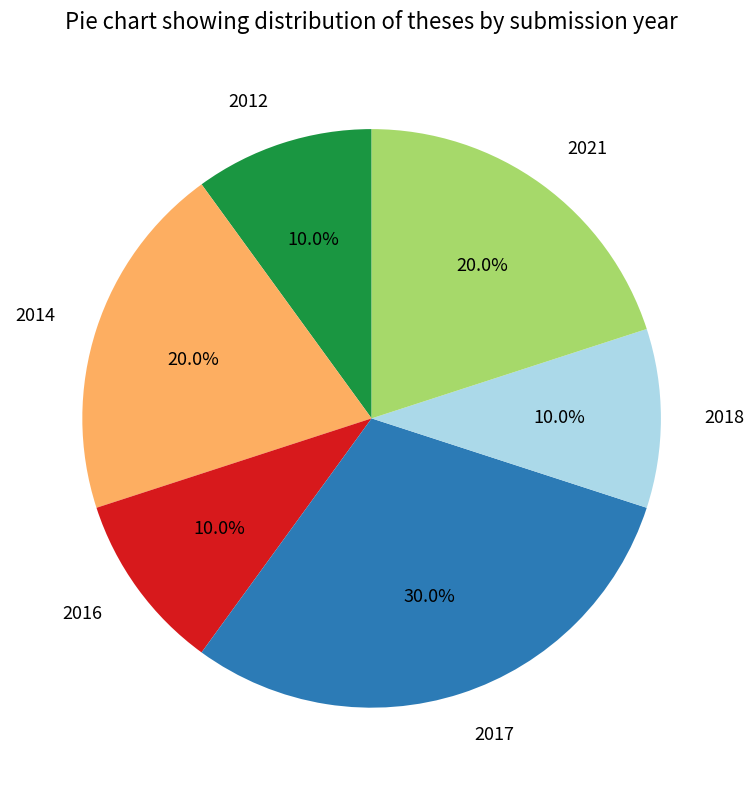

Do 2018 and 2016 together represent more than half of the pie?

No